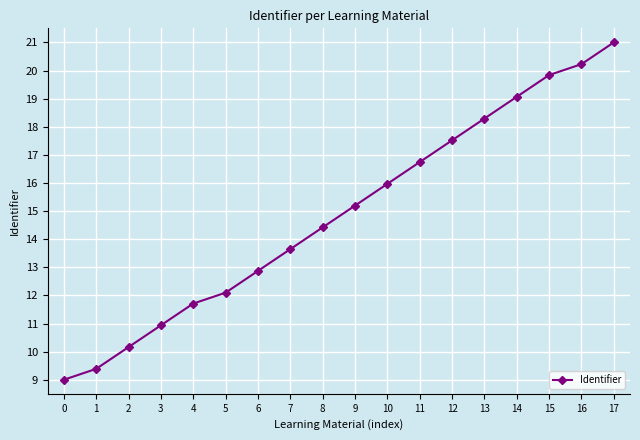

How many lines are shown in the chart?

1